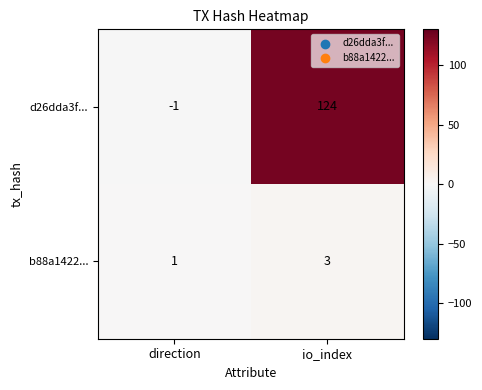

Rank the series by their average value, from highest to lowest.

d26dda3f..., b88a1422...